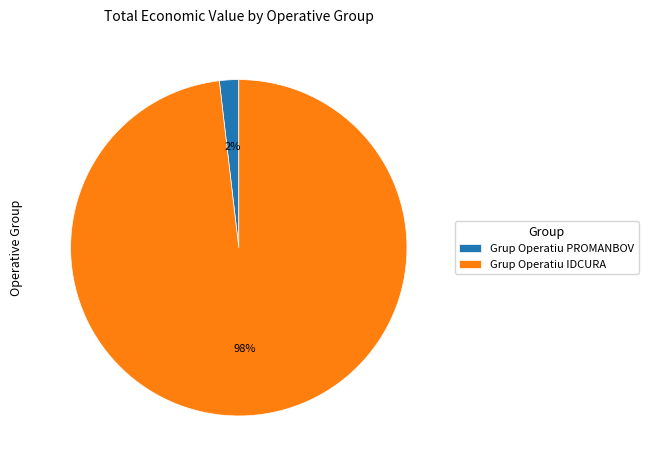

Is it true that Grup Operatiu IDCURA is 84% of the pie?

False